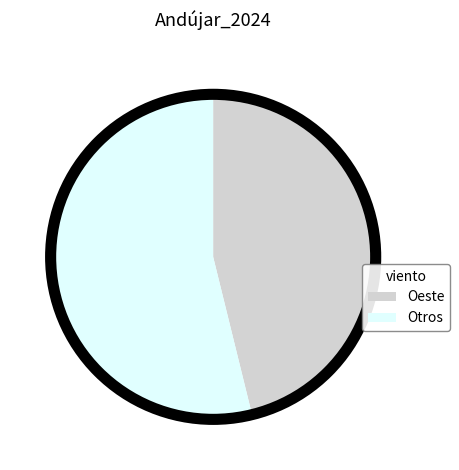

Does Oeste represent more than half of the total?

No